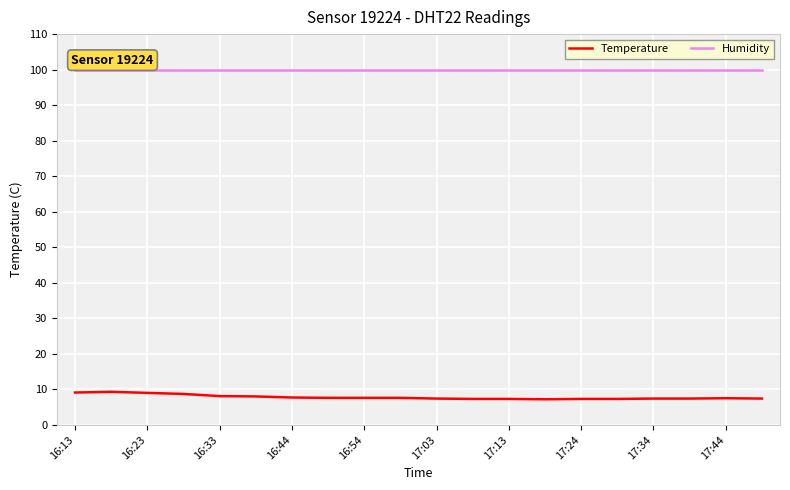

Does the chart have visible grid lines?

Yes